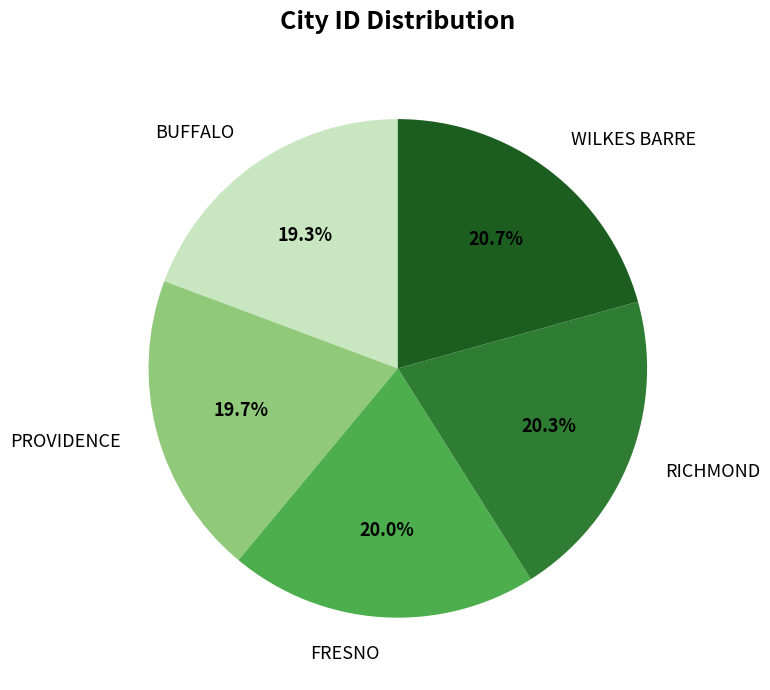

Is the sum of PROVIDENCE and WILKES BARRE greater than half?

No